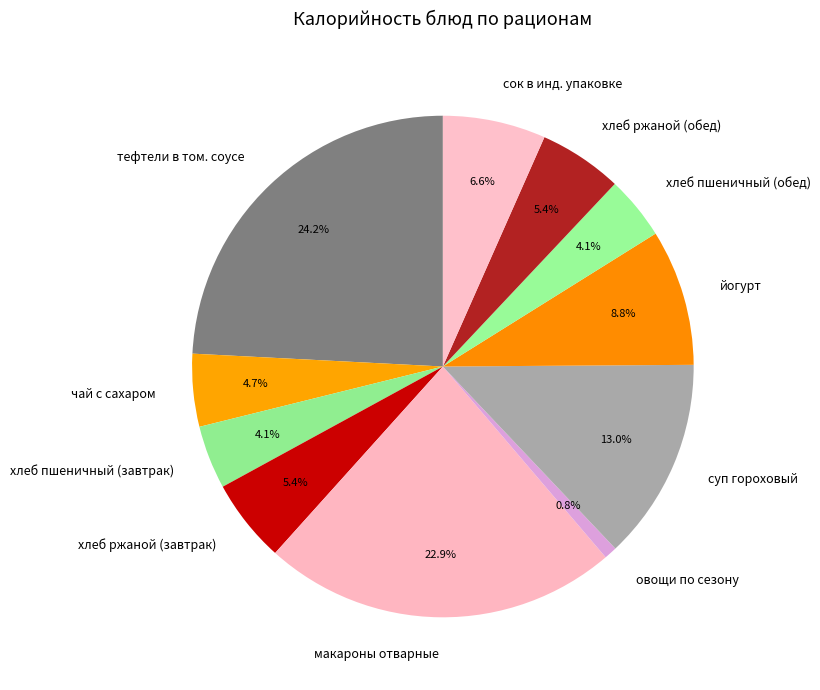

To the nearest percent, what portion does хлеб ржаной (завтрак) represent?

5%